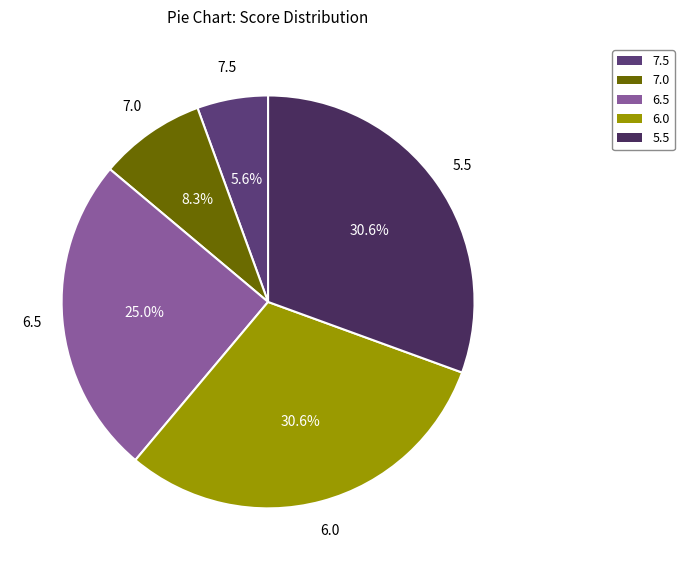

Between 7.0 and 5.5, which is larger?

5.5